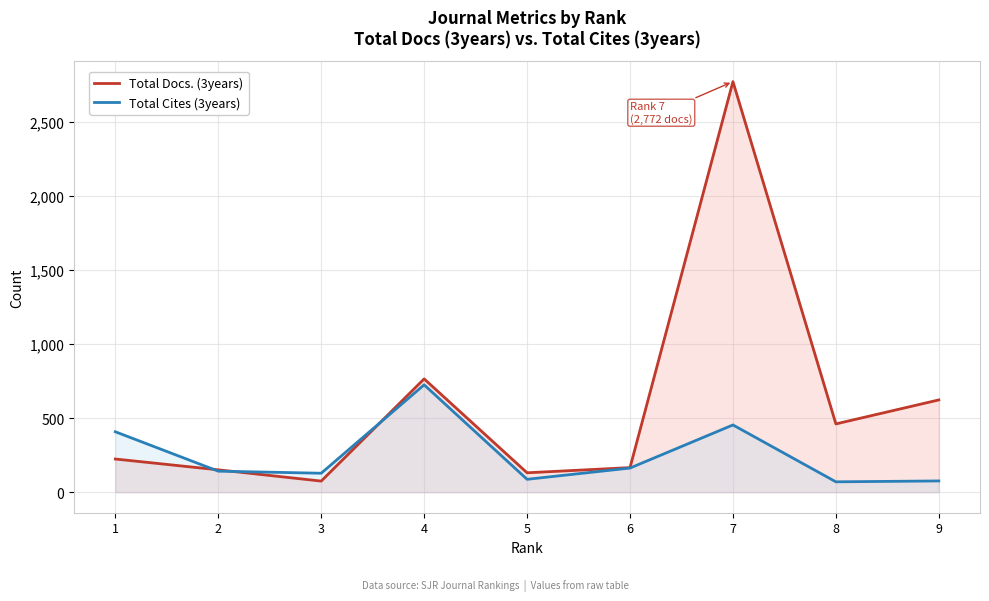

True or false: Total Cites (3years) has a value of 725 at 4.

True